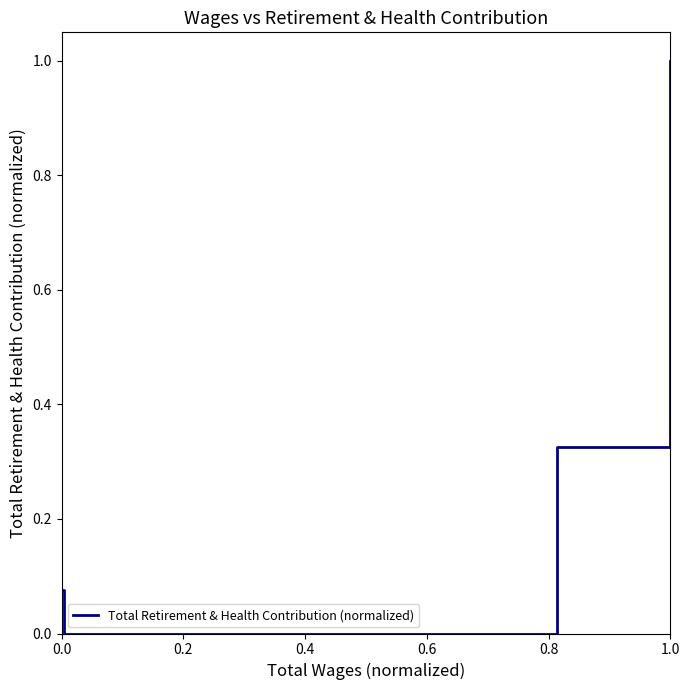

What is the difference between the maximum and minimum values?

1.0